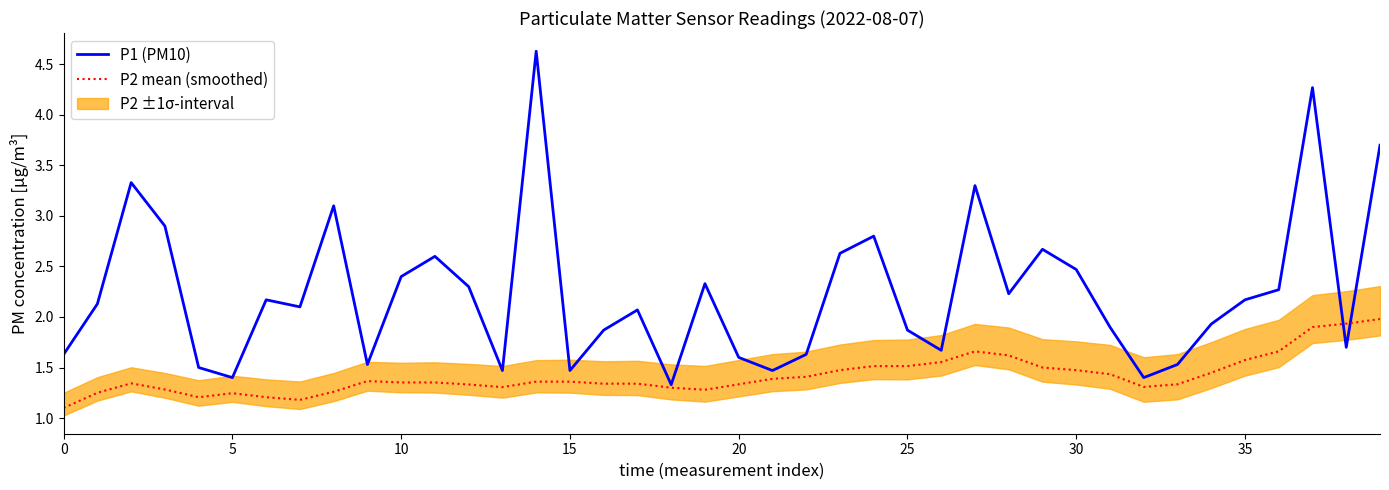

Reading left to right, list all the values displayed in this chart.

P1 (PM10): 1.6	2.1	3.3	2.9	1.5	1.4	2.2	2.1	3.1	1.5	2.4	2.6	2.3	1.5	4.6	1.5	1.9	2.1	1.3	2.3	1.6	1.5	1.6	2.6	2.8	1.9	1.7	3.3	2.2	2.7	2.5	1.9	1.4	1.5	1.9	2.2	2.3	4.3	1.7	3.7
P2 mean (smoothed): 1.1	1.2	1.3	1.3	1.2	1.2	1.2	1.2	1.3	1.4	1.4	1.4	1.3	1.3	1.4	1.4	1.3	1.3	1.3	1.3	1.3	1.4	1.4	1.5	1.5	1.5	1.6	1.7	1.6	1.5	1.5	1.4	1.3	1.3	1.4	1.6	1.7	1.9	1.9	2.0